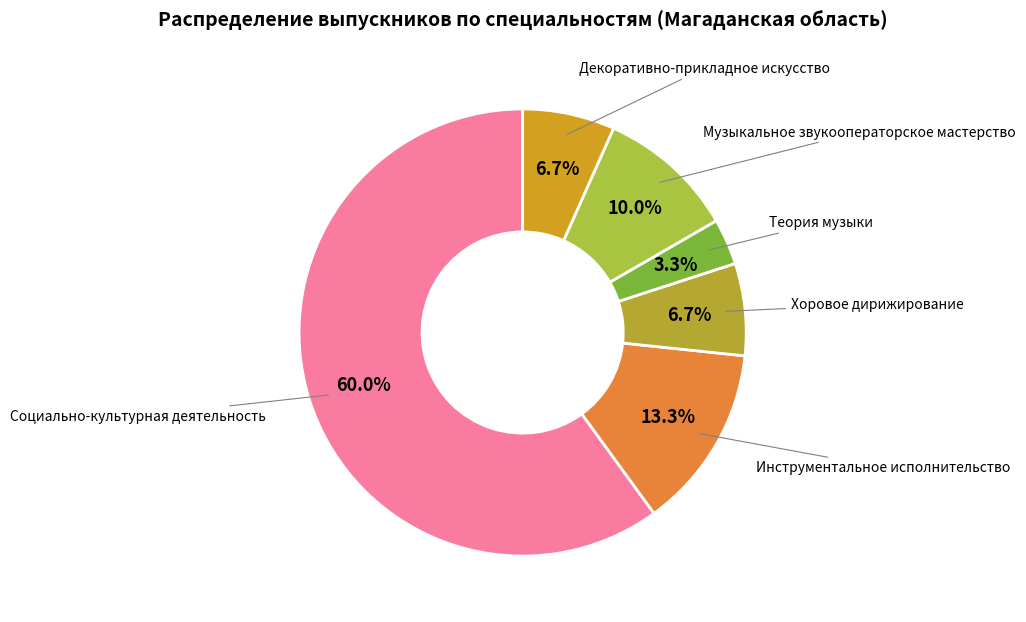

Which category has the smallest portion of the pie?

Теория музыки